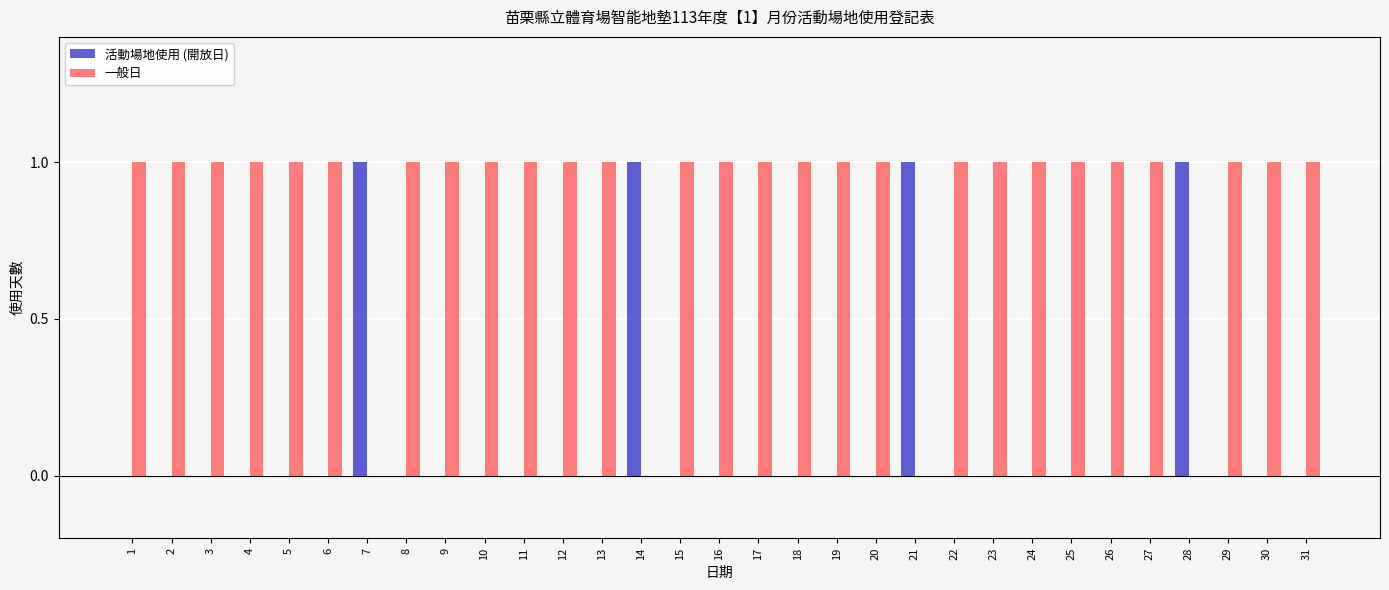

What is the sum of all 一般日 values?

27